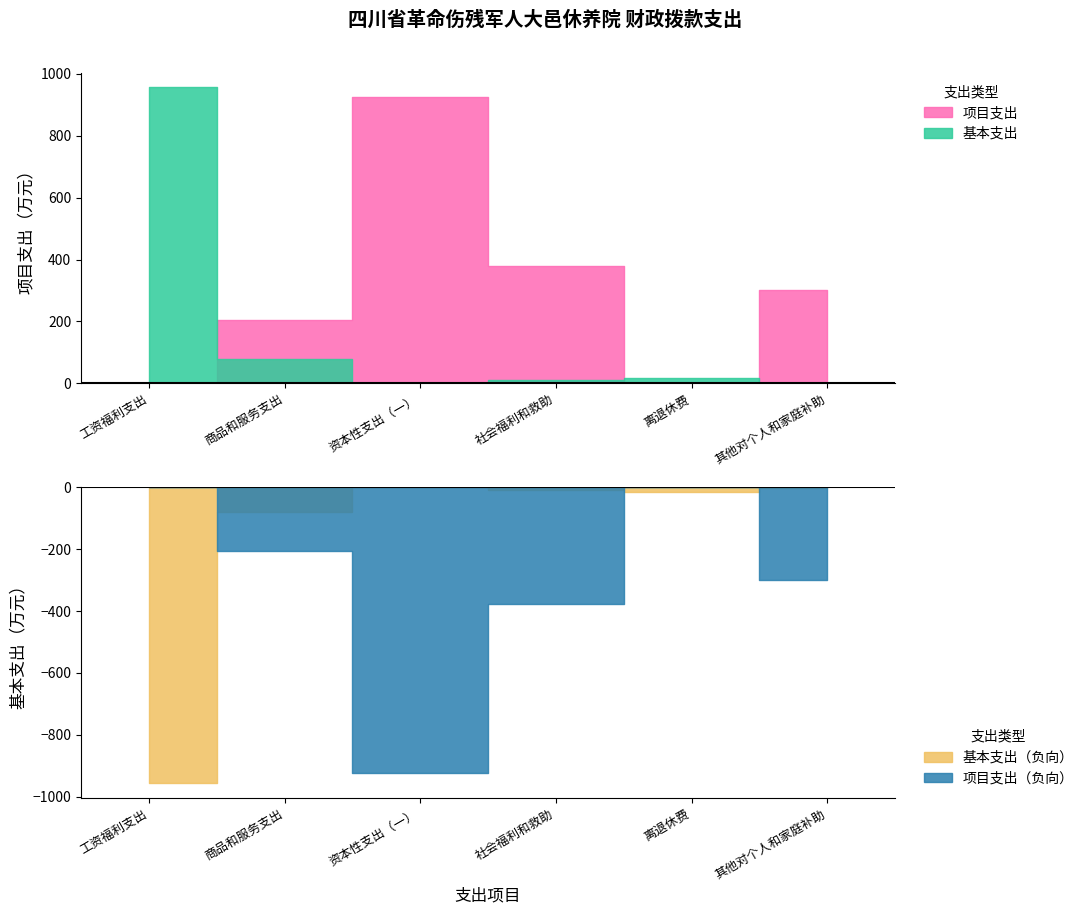

Between which two adjacent categories do 基本支出 and 项目支出 first intersect?

工资福利支出 and 商品和服务支出